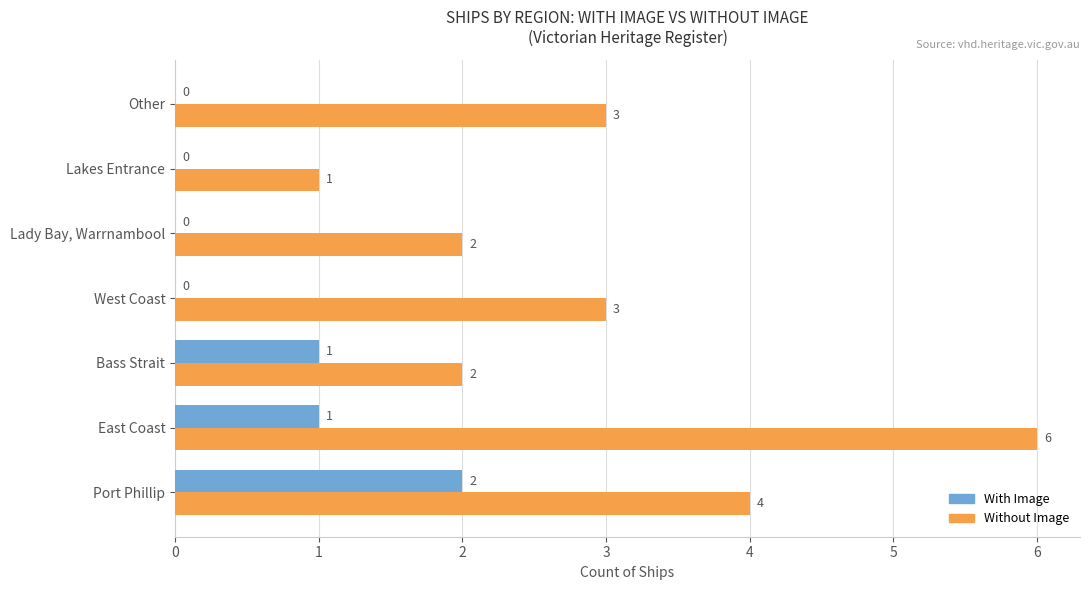

The With Image series shows -1 at West Coast. True or false?

False